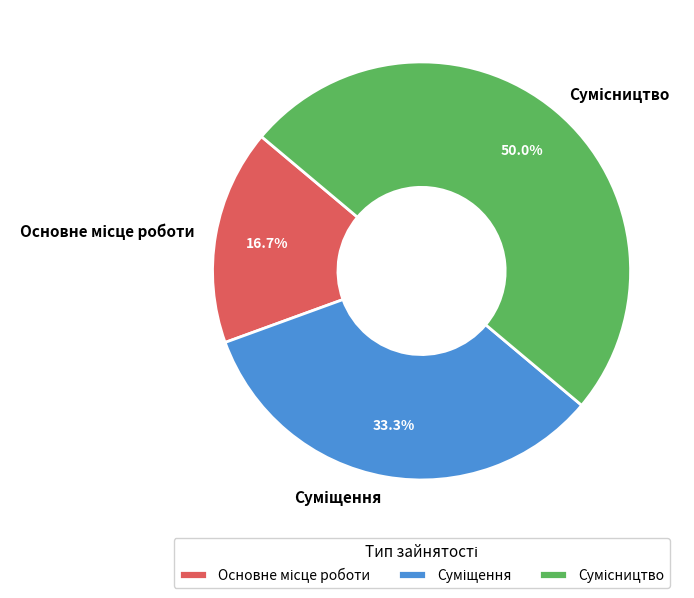

Is there any slice that represents more than half of the pie?

No